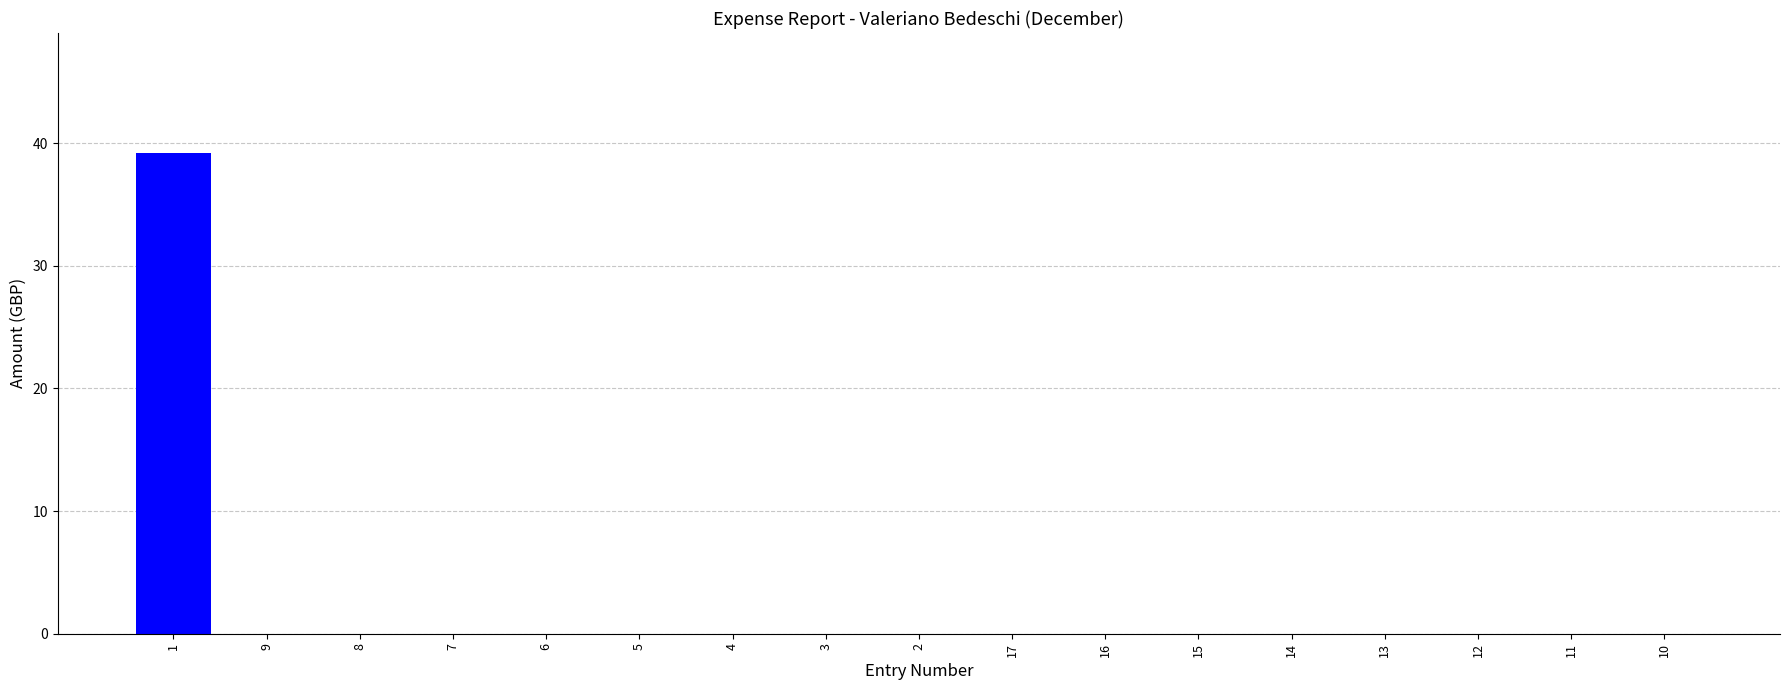

What is the sum of all values?

39.2